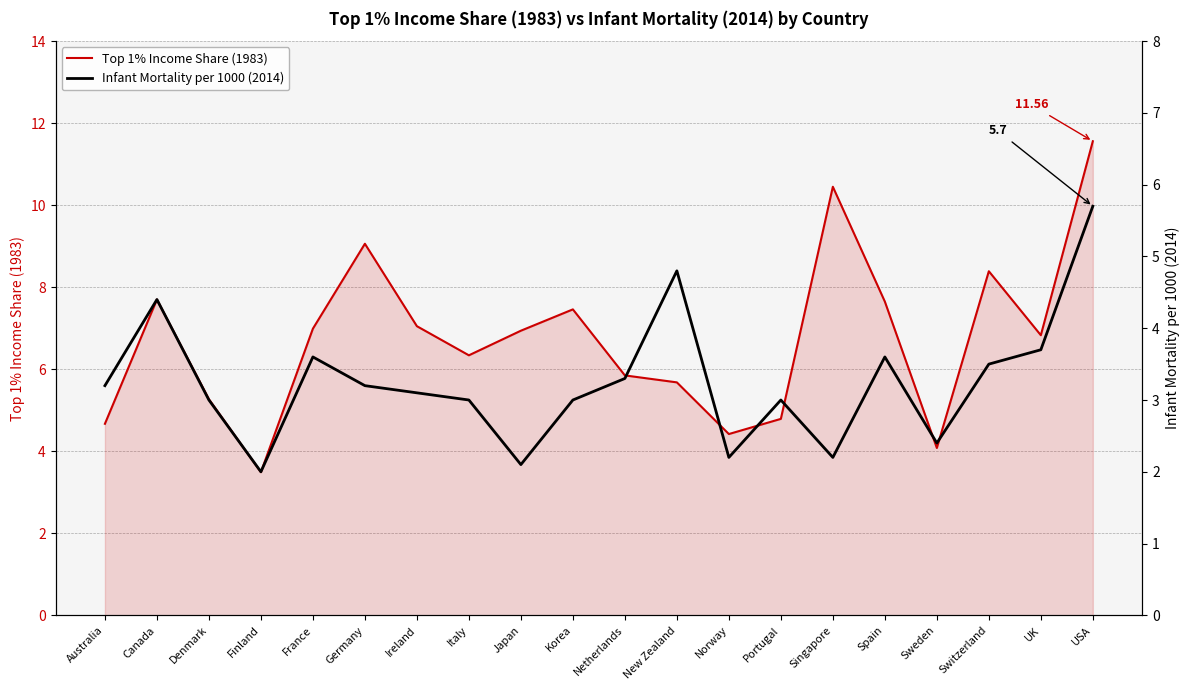

What is the value of the Top 1% Income Share (1983) point at the 4th from the left?

3.5